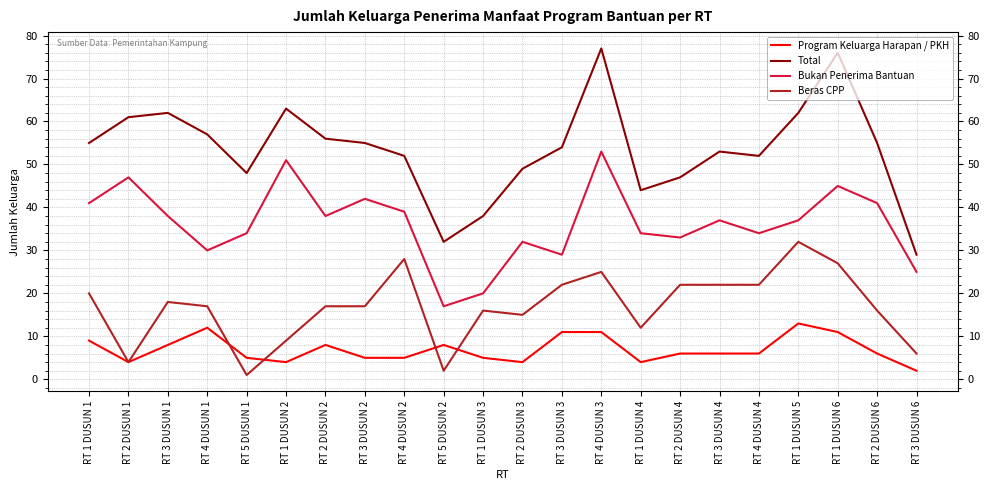

At which category is the sum across all series the highest?

RT 4 DUSUN 3